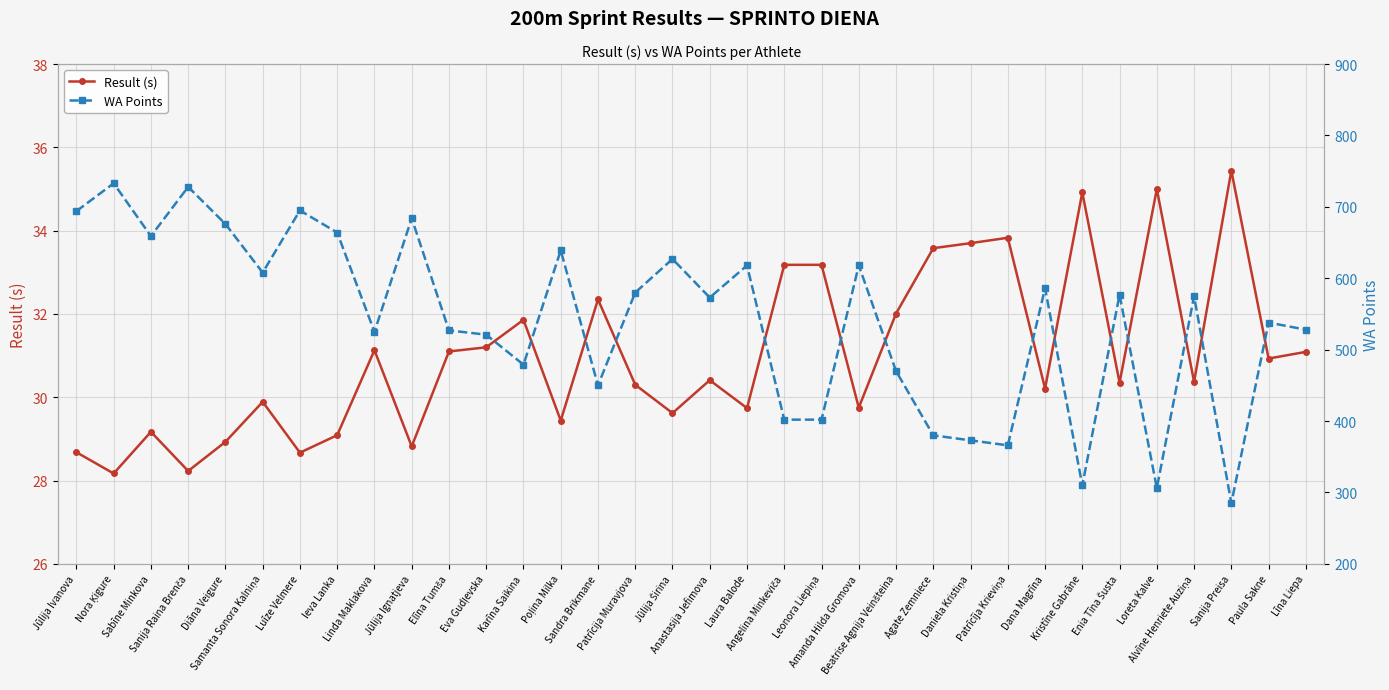

Rank the series by their average value, from highest to lowest.

WA Points, Result (s)